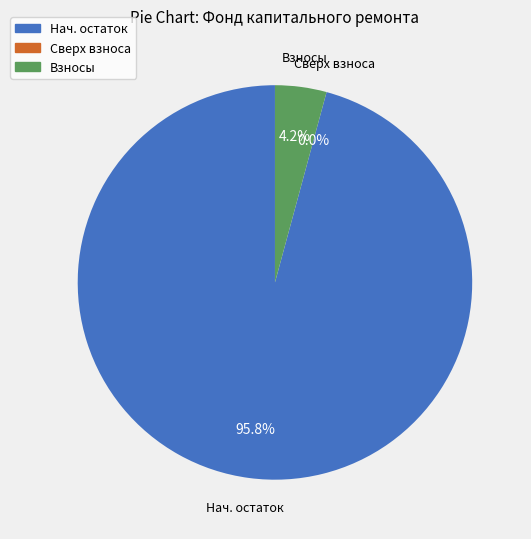

Does Нач. остаток represent more than half of the total?

Yes